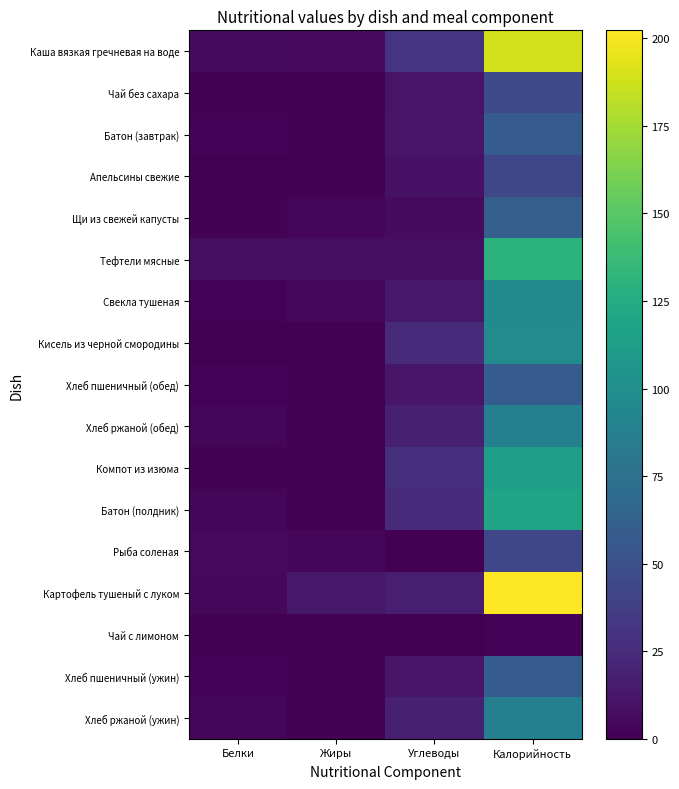

Count the number of data series in this chart.

17